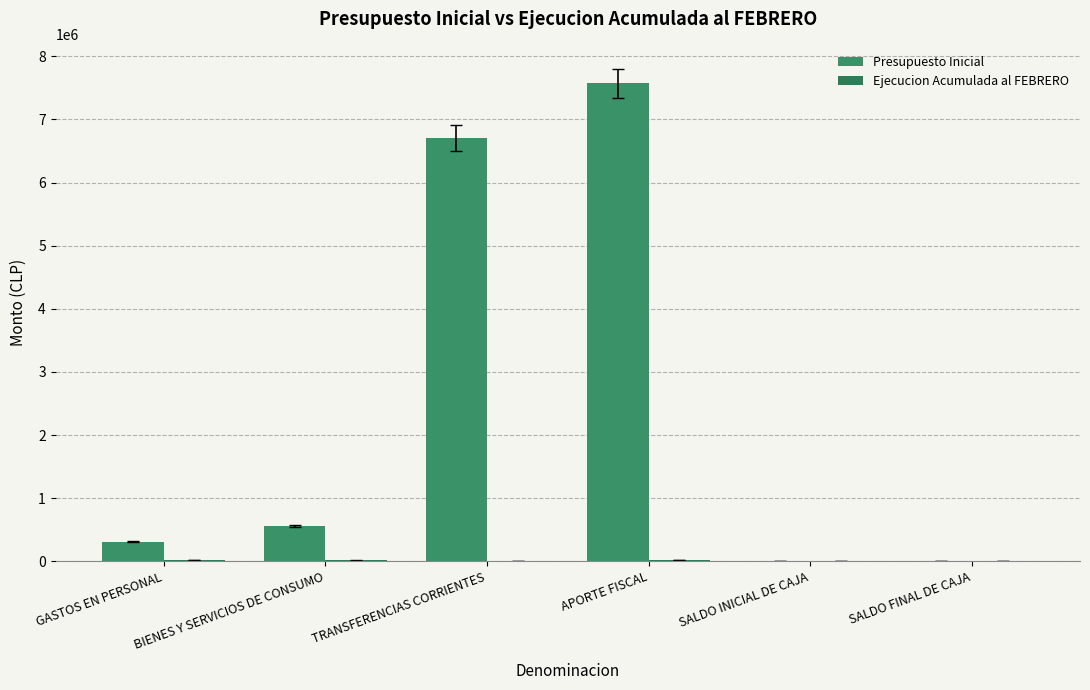

Reading left to right, extract all data points from this chart.

Presupuesto Inicial: 309000	556200	6704270	7569470	10	10
Ejecucion Acumulada al FEBRERO: 27370	14227	0	20018	0	0